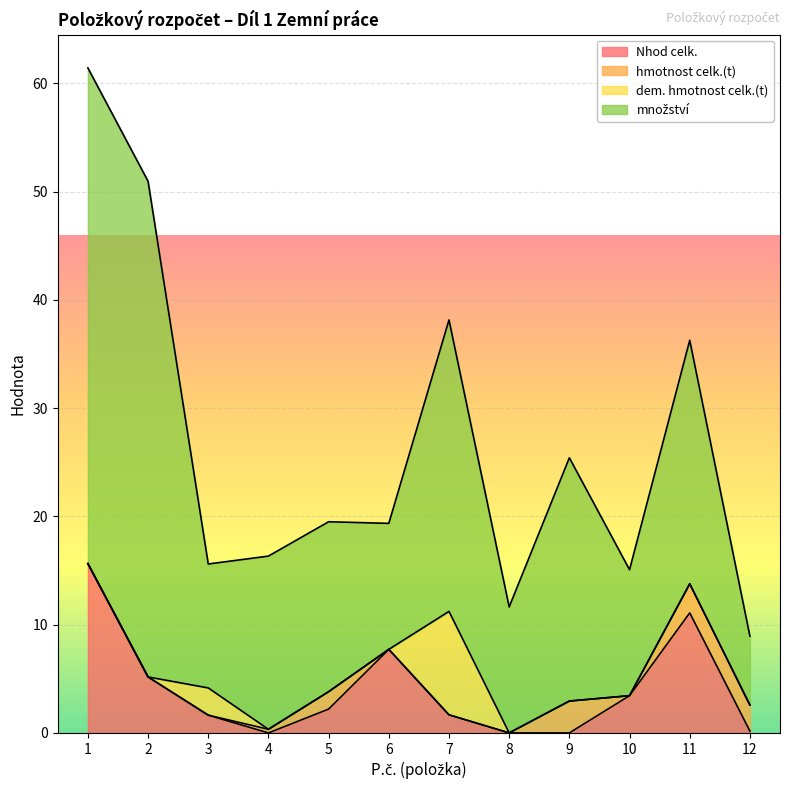

True or false: Nhod celk. has more than 0 points higher than both neighbors.

True